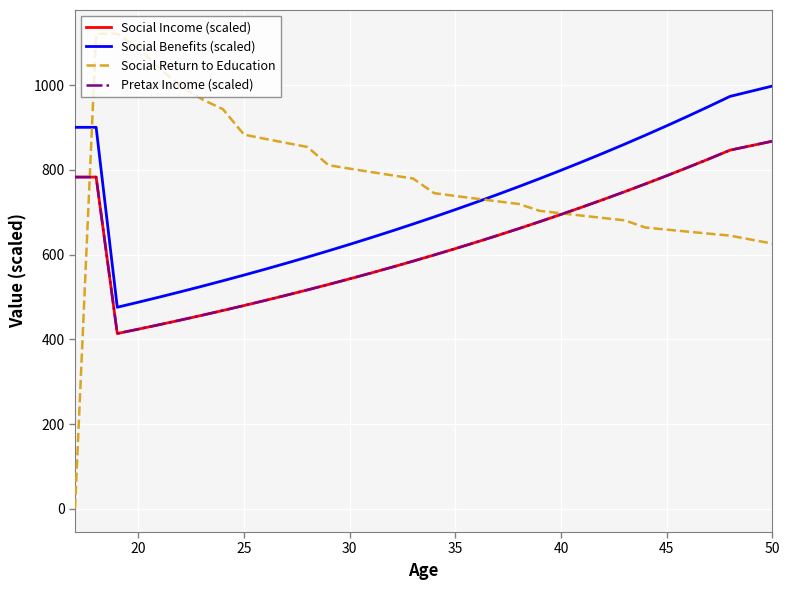

What is the sum of all Social Income (scaled) values?

20590.8